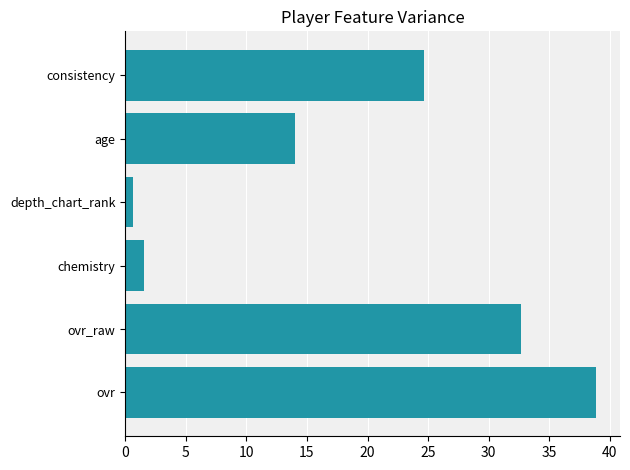

What is the greatest value displayed?

38.9